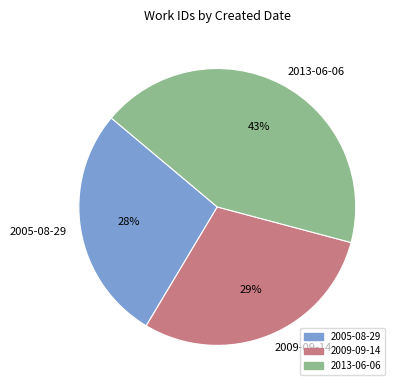

What percentage is the 2013-06-06 slice, to the nearest percent?

43%